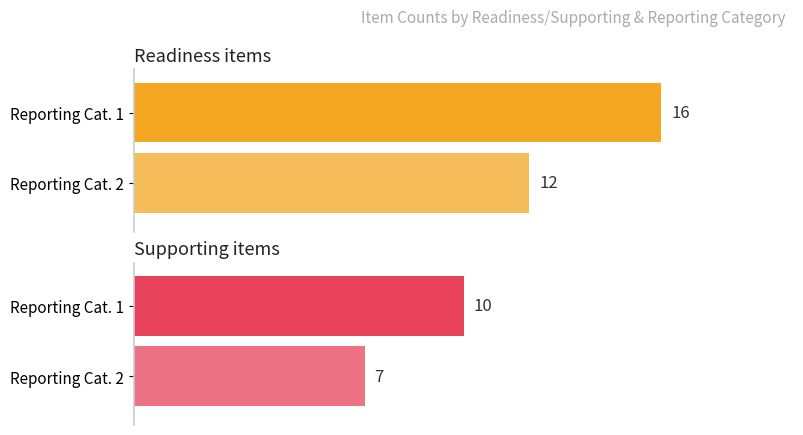

Which series has the largest total across all categories?

Readiness